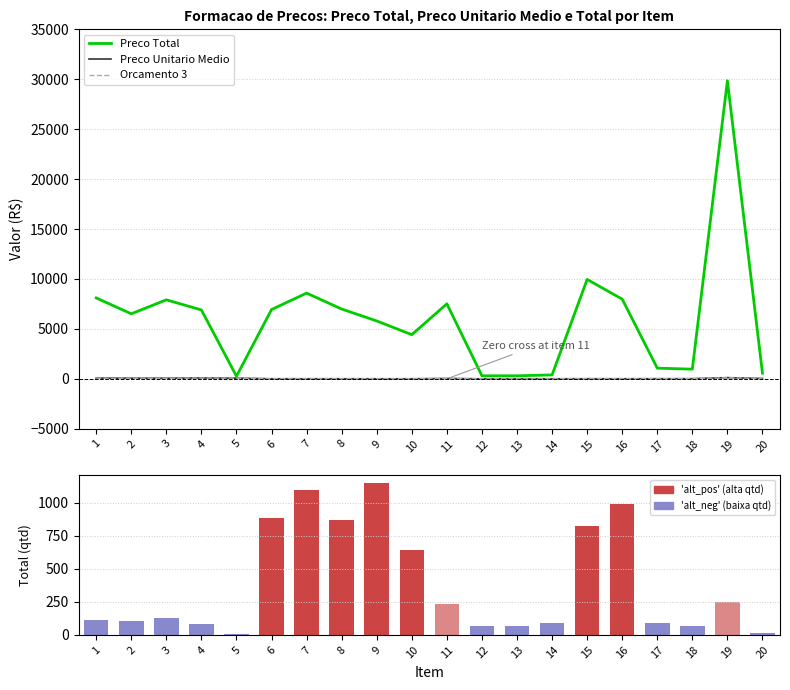

What is the value of the Preco Unitario Medio bar at the 18th from the left?

14.9